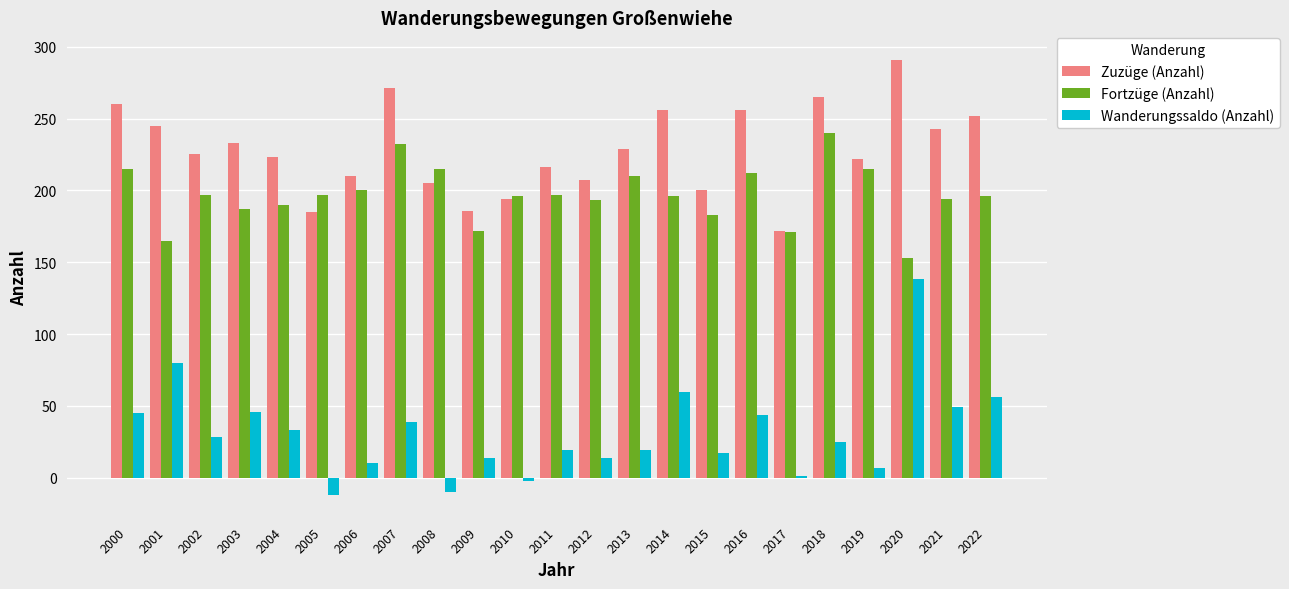

At which label does Wanderungssaldo (Anzahl) first exceed 25?

2000